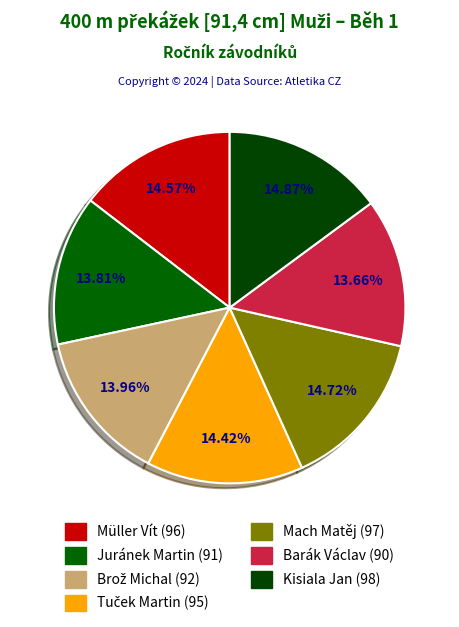

What portion of the pie excludes Kisiala Jan?

85.1%